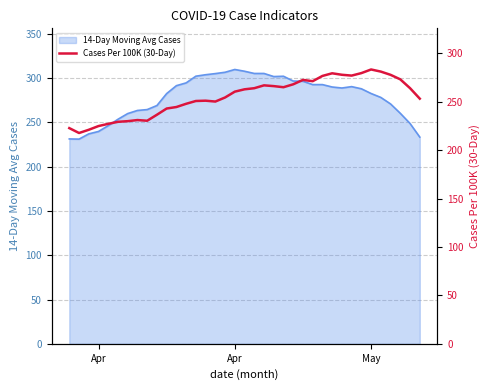

How many data points are above 260?

19